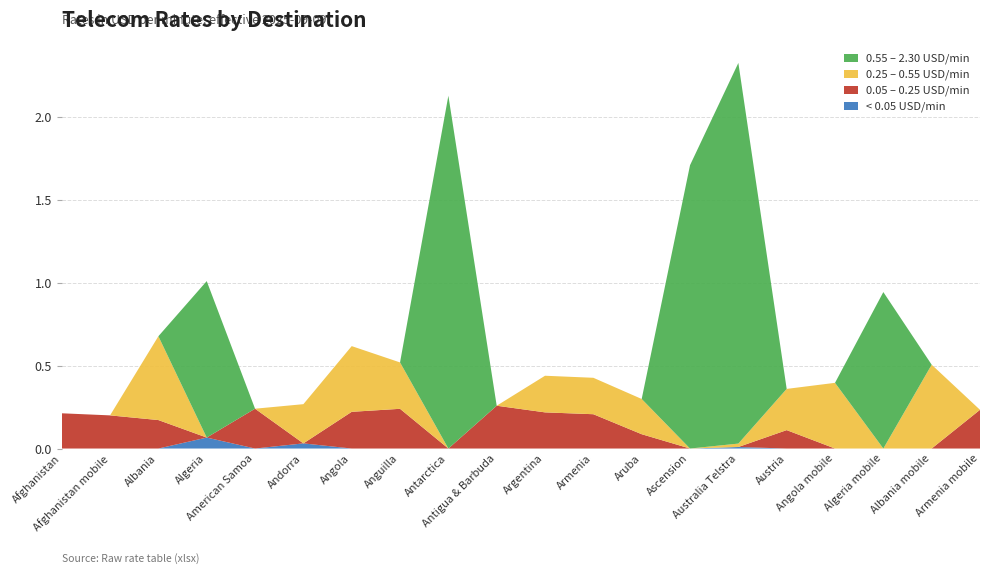

Reading right to left, extract all data points from this chart.

< 0.05 USD/min: Armenia mobile=0.0	Albania mobile=0.0	Algeria mobile=0.0	Angola mobile=0.0	Austria=0.0	Australia Telstra=0.0	Ascension=0.0	Aruba=0.0	Armenia=0.0	Argentina=0.0	Antigua & Barbuda=0.0	Antarctica=0.0	Anguilla=0.0	Angola=0.0	Andorra=0.0	American Samoa=0.0	Algeria=0.1	Albania=0.0	Afghanistan mobile=0.0	Afghanistan=0.0
0.05 – 0.25 USD/min: Armenia mobile=0.2	Albania mobile=0.0	Algeria mobile=0.0	Angola mobile=0.0	Austria=0.1	Australia Telstra=0.0	Ascension=0.0	Aruba=0.1	Armenia=0.2	Argentina=0.2	Antigua & Barbuda=0.3	Antarctica=0.0	Anguilla=0.2	Angola=0.2	Andorra=0.0	American Samoa=0.2	Algeria=0.0	Albania=0.2	Afghanistan mobile=0.2	Afghanistan=0.2
0.25 – 0.55 USD/min: Armenia mobile=0.0	Albania mobile=0.5	Algeria mobile=0.0	Angola mobile=0.4	Austria=0.2	Australia Telstra=0.0	Ascension=0.0	Aruba=0.2	Armenia=0.2	Argentina=0.2	Antigua & Barbuda=0.0	Antarctica=0.0	Anguilla=0.3	Angola=0.4	Andorra=0.2	American Samoa=0.0	Algeria=0.0	Albania=0.5	Afghanistan mobile=0.0	Afghanistan=0.0
0.55 – 2.30 USD/min: Armenia mobile=0.0	Albania mobile=0.0	Algeria mobile=0.9	Angola mobile=0.0	Austria=0.0	Australia Telstra=2.3	Ascension=1.7	Aruba=0.0	Armenia=0.0	Argentina=0.0	Antigua & Barbuda=0.0	Antarctica=2.1	Anguilla=0.0	Angola=0.0	Andorra=0.0	American Samoa=0.0	Algeria=0.9	Albania=0.0	Afghanistan mobile=0.0	Afghanistan=0.0